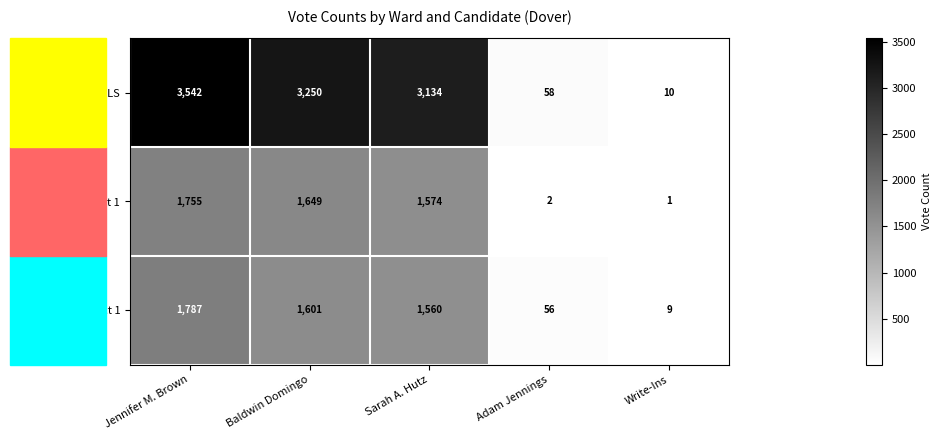

Where does the Dover Ward 3,Pct 1 series first go above 1560?

Jennifer M. Brown